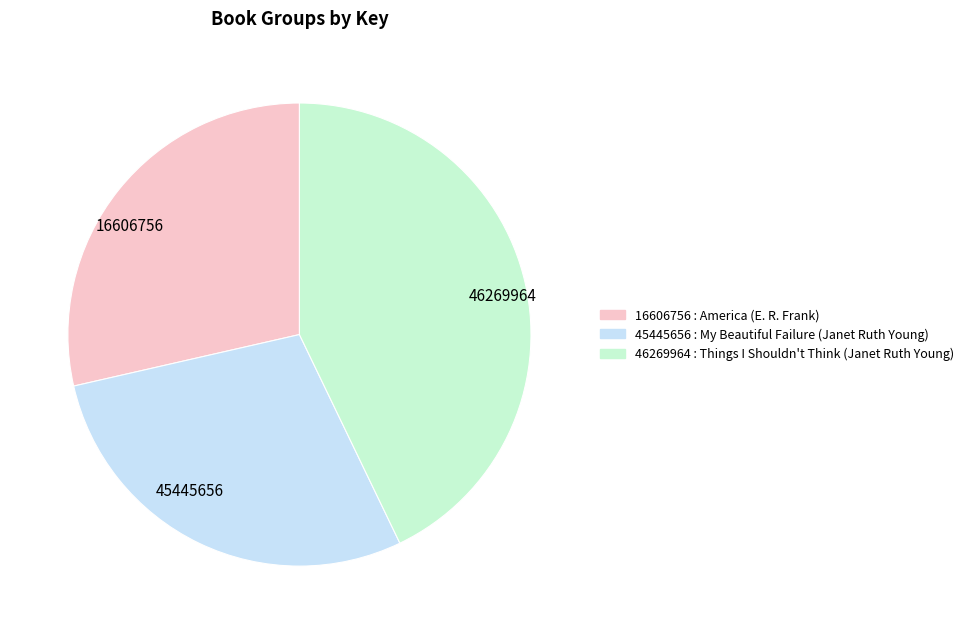

Approximately how many times larger is the value at 16606756 compared to 46269964?

0.7